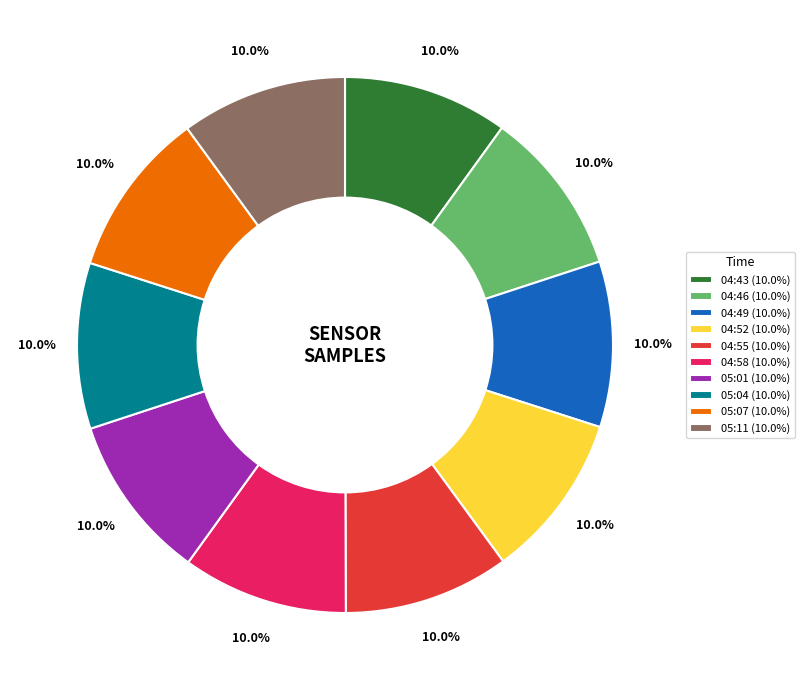

Is there any slice that represents more than half of the pie?

No